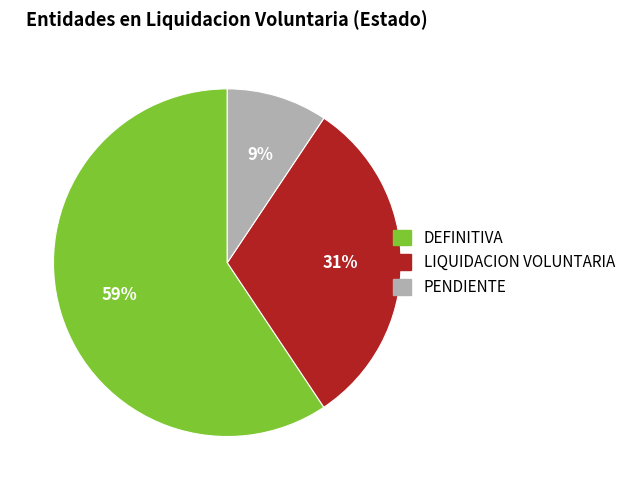

Does any single category account for the majority?

Yes